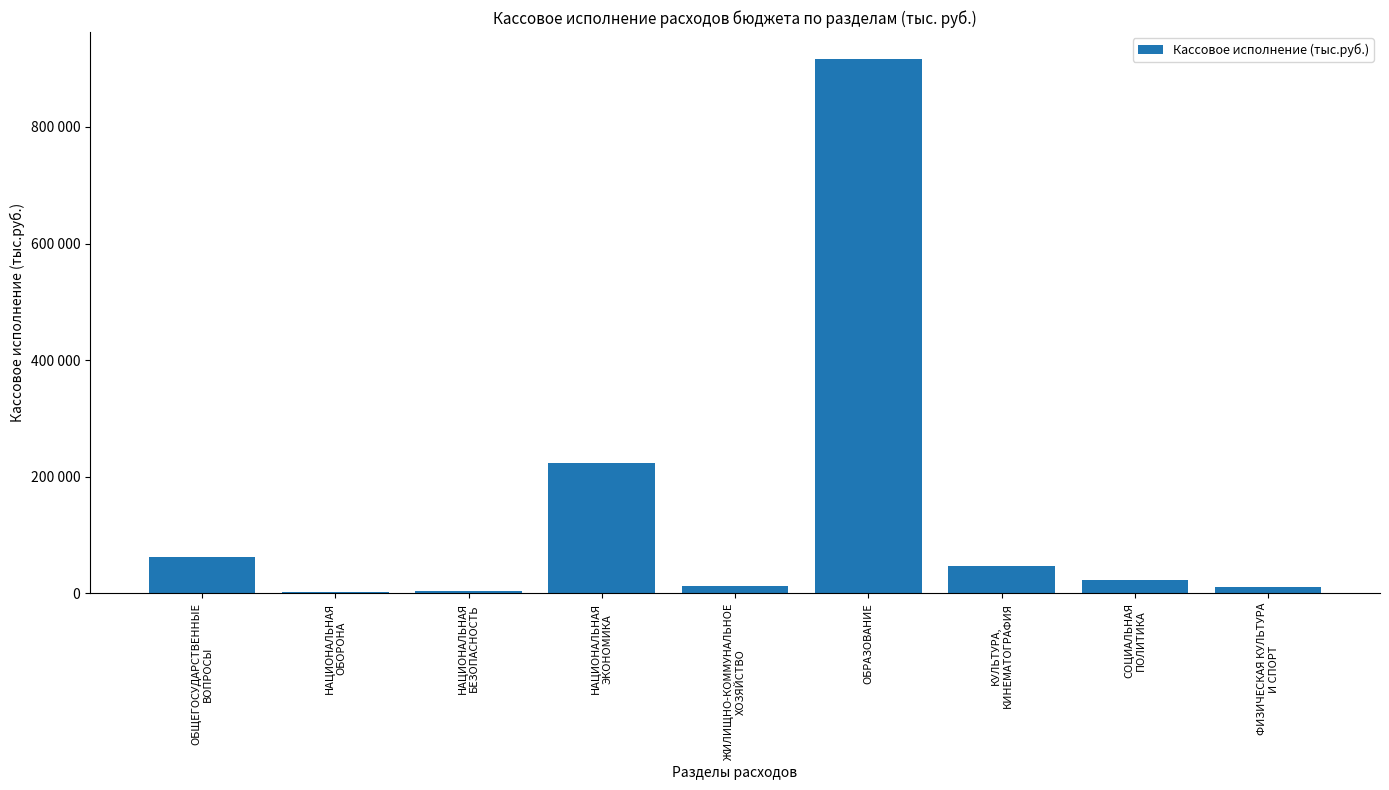

What is the difference between the values at НАЦИОНАЛЬНАЯ
ОБОРОНА and НАЦИОНАЛЬНАЯ
БЕЗОПАСНОСТЬ?

1480.2